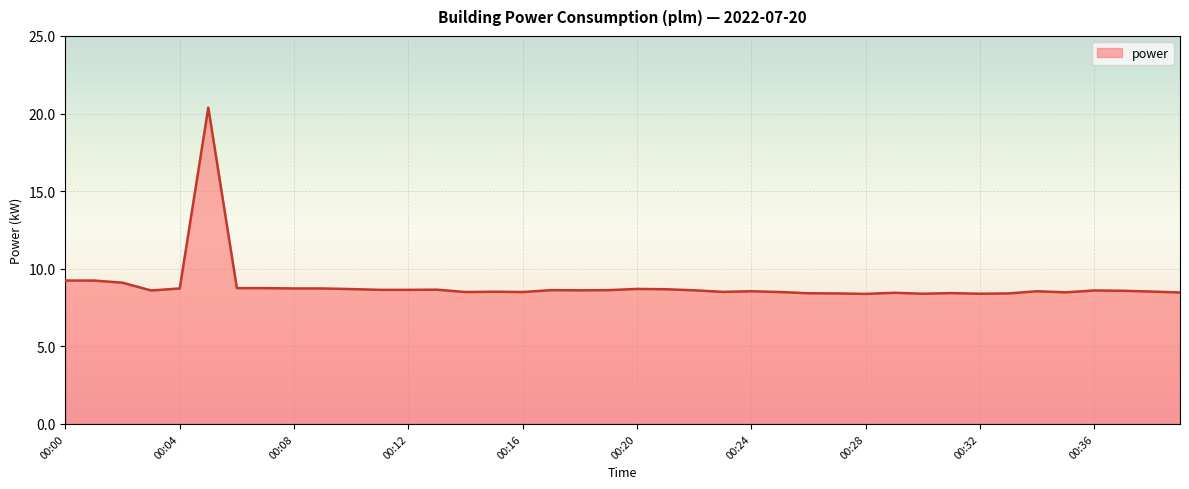

What is the difference between the maximum and minimum values?

12.0